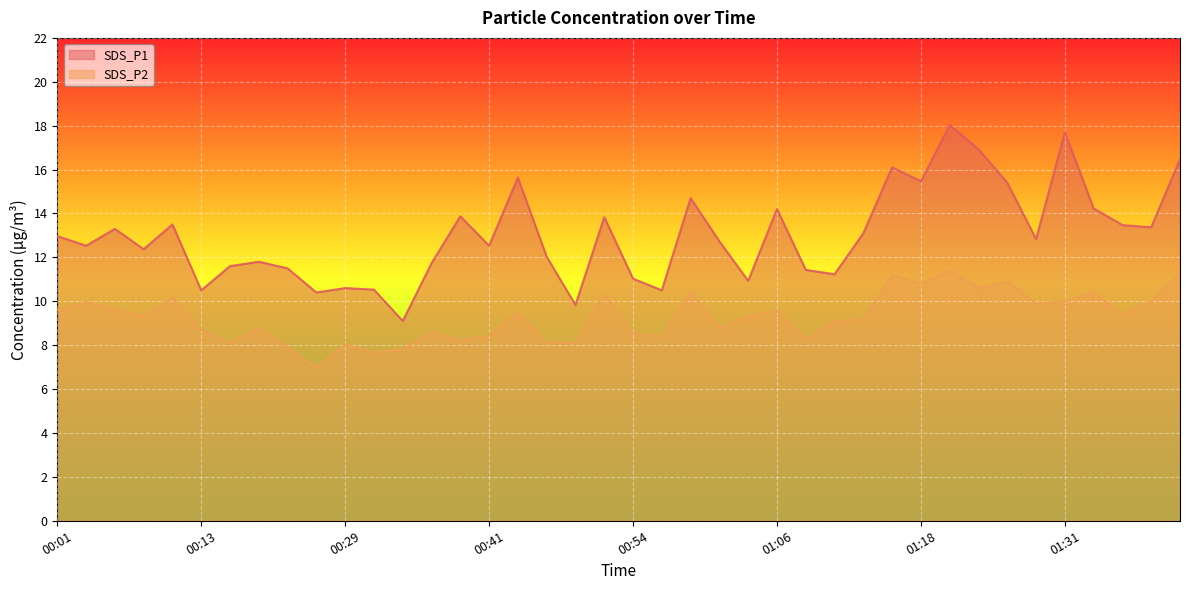

How many lines are shown in the chart?

2